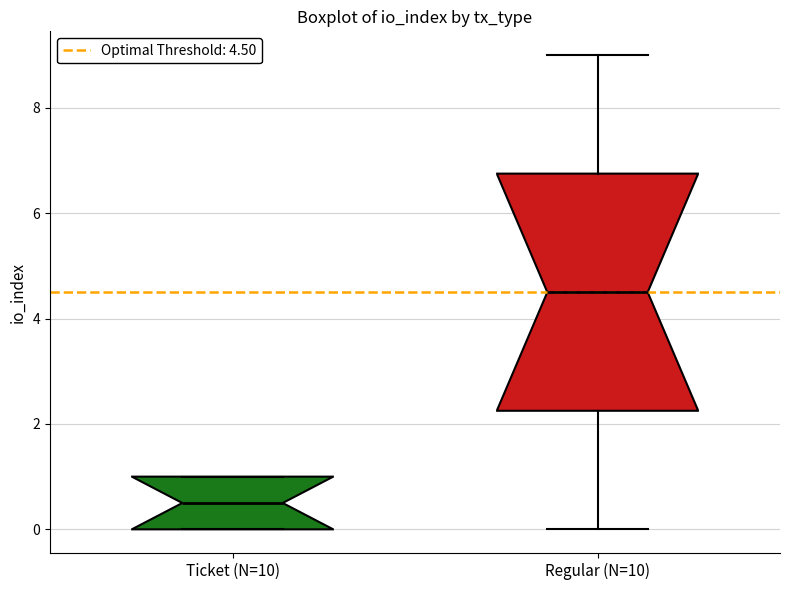

Which box is the tallest, from its lower edge to its upper edge?

Regular (N=10)